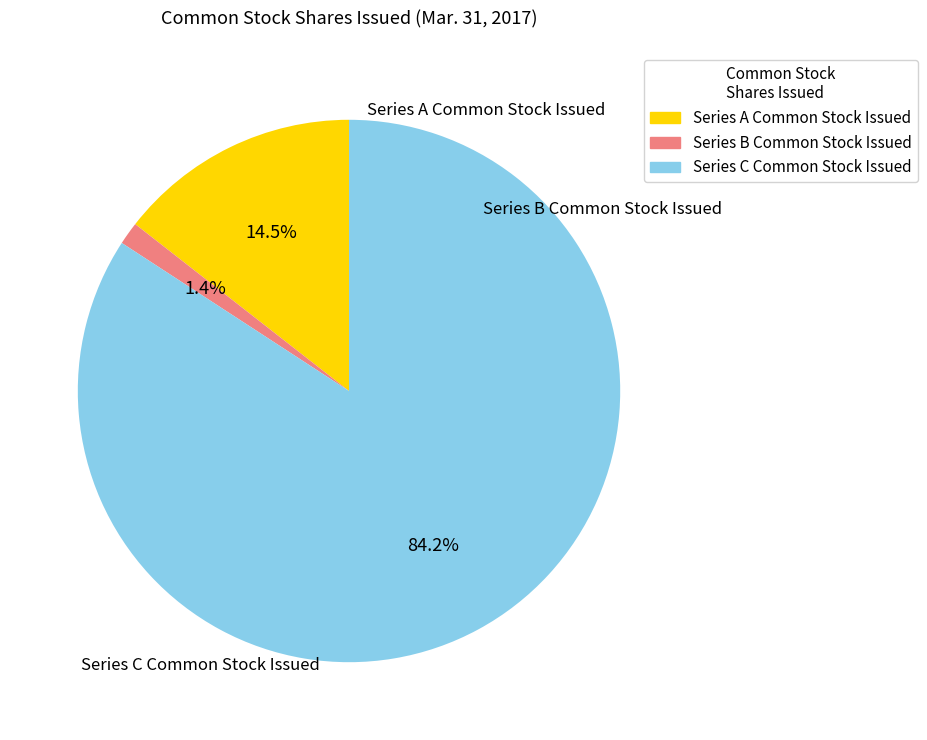

The Series B Common Stock Issued slice represents 11% of the pie. True or false?

False